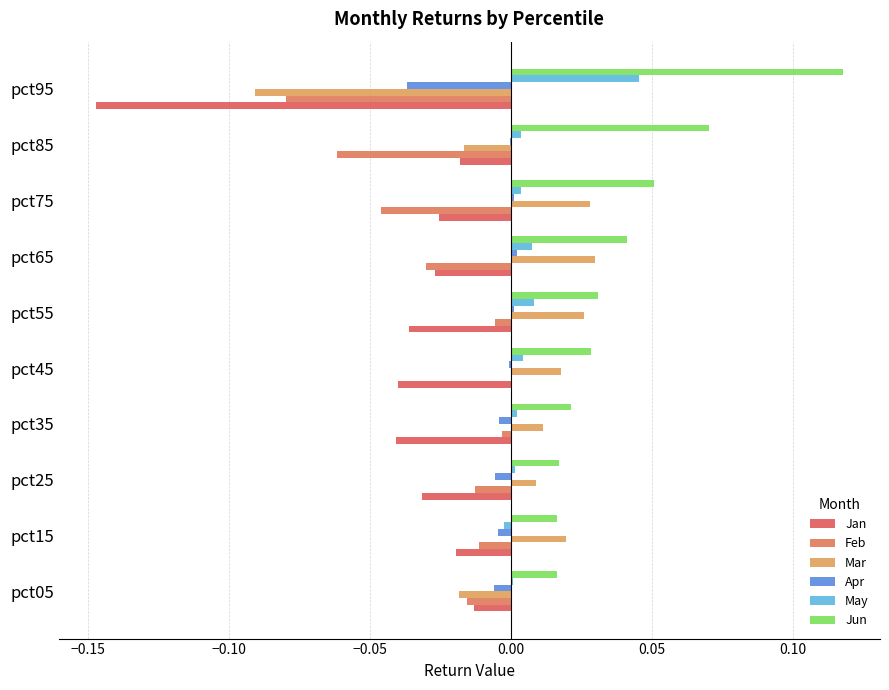

Count the number of data series in this chart.

6